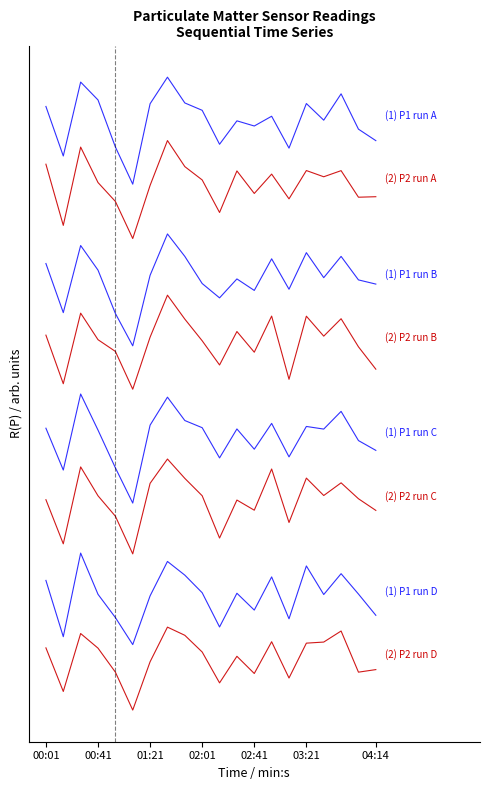

Which label corresponds to the smallest value in the chart?

01:07